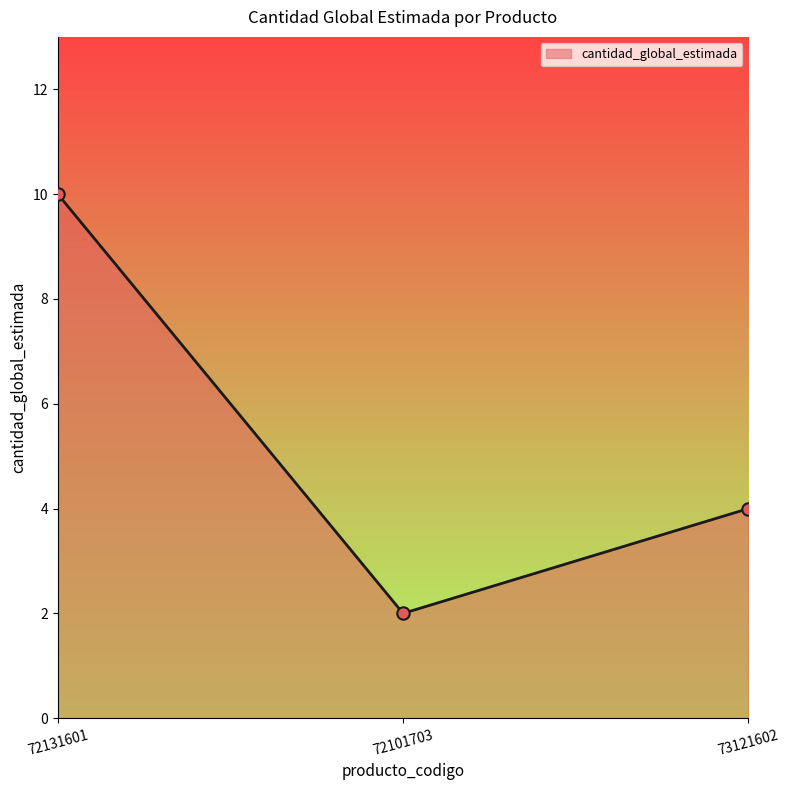

Between 72101703 and 73121602, which is larger?

73121602